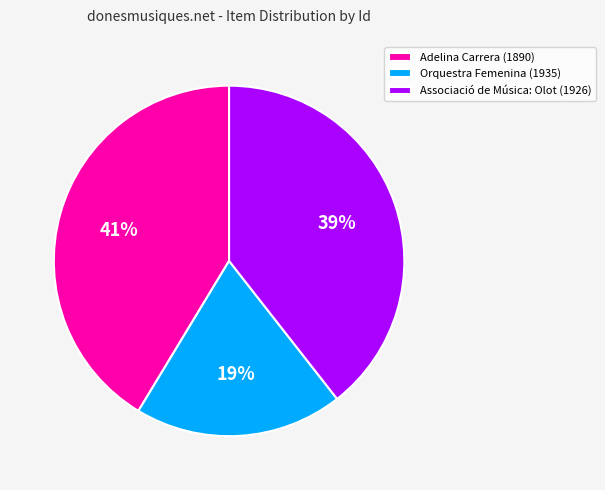

Combined, do Adelina Carrera (1890) and Associació de Música: Olot (1926) account for over 50%?

Yes